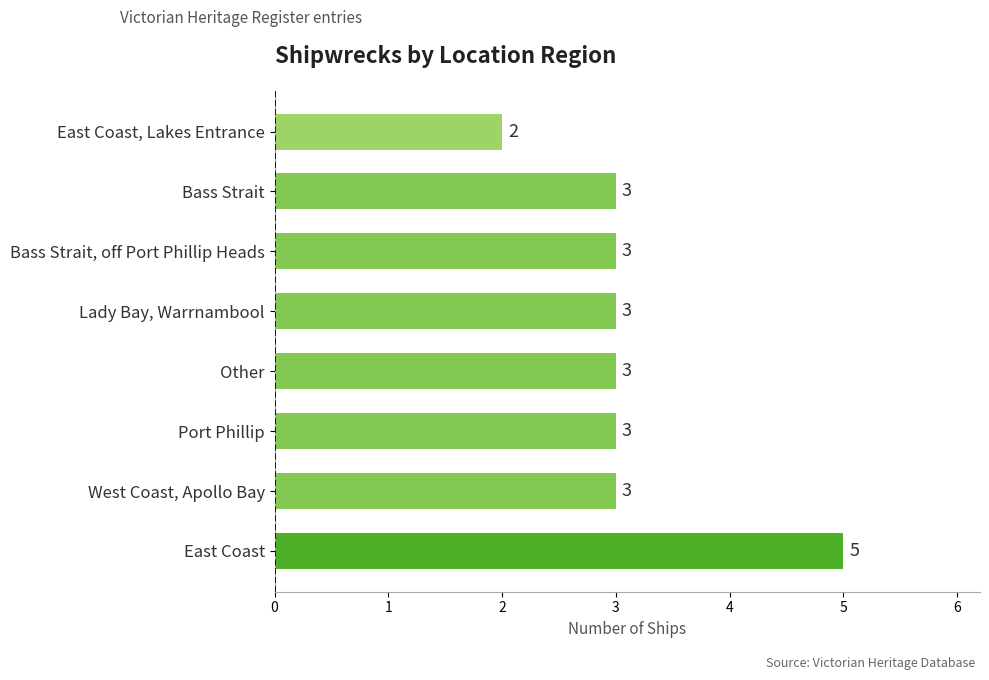

Between East Coast and West Coast, Apollo Bay, which is larger?

East Coast